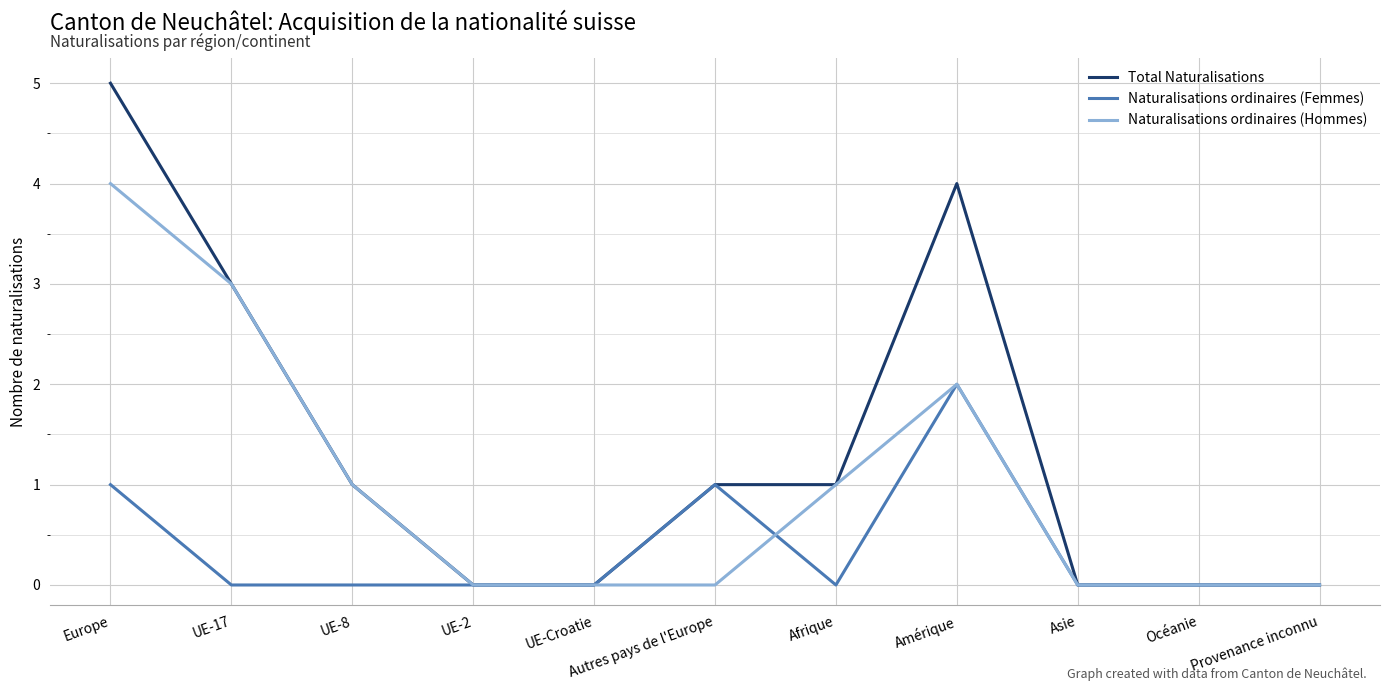

List the series in order of their peak value, highest first.

Total Naturalisations, Naturalisations ordinaires (Hommes), Naturalisations ordinaires (Femmes)